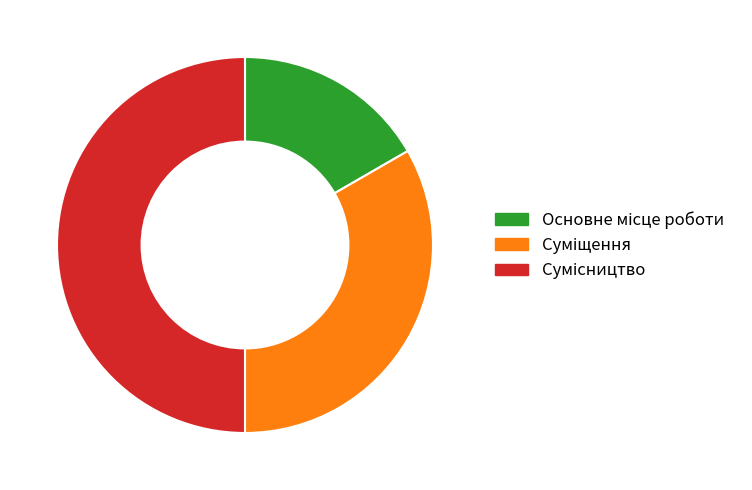

The Основне місце роботи slice represents 11% of the pie. True or false?

False